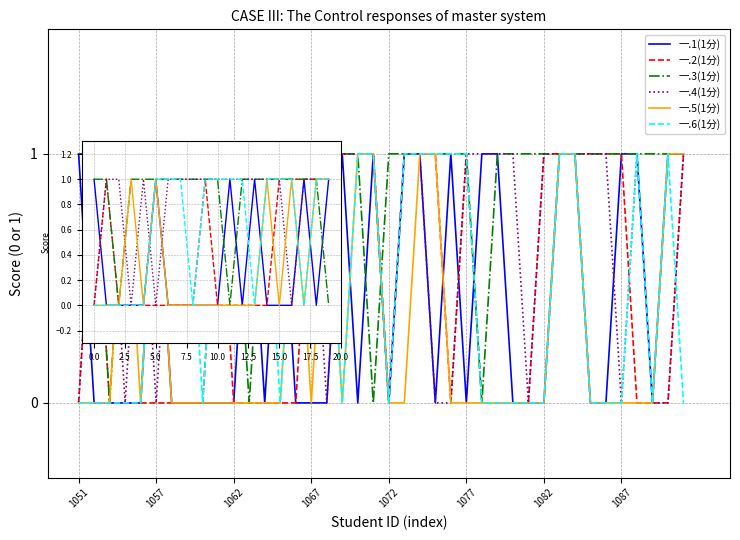

Which series has the largest total across all categories?

一.3(1分)